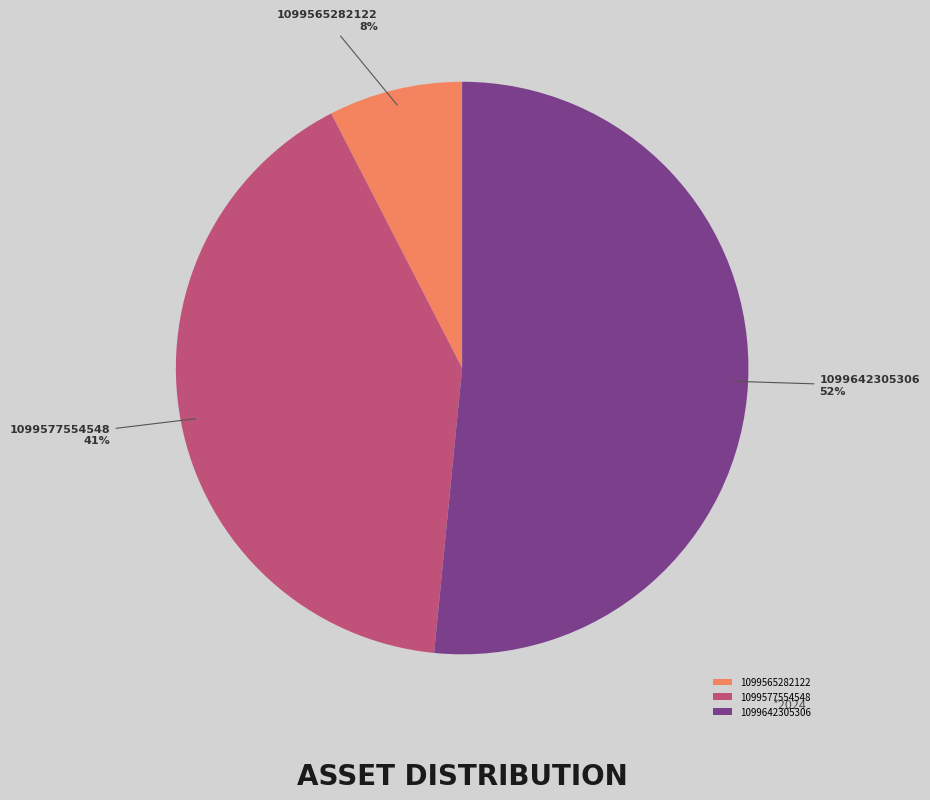

Do 1099577554548 and 1099642305306 together represent more than half of the pie?

Yes